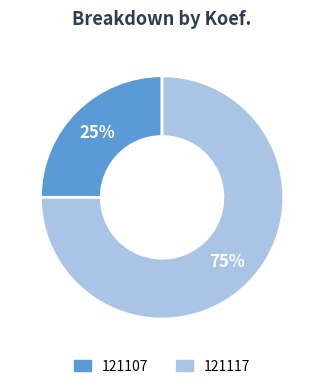

To the nearest percent, what portion does 121117 represent?

75%